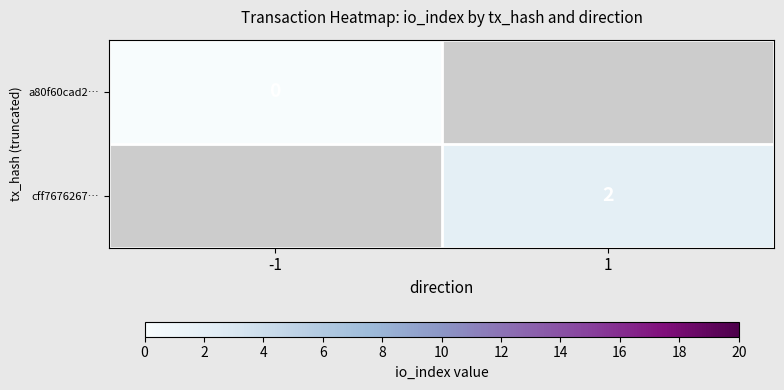

Is it true that cff7676267… equals 3 at 1?

False